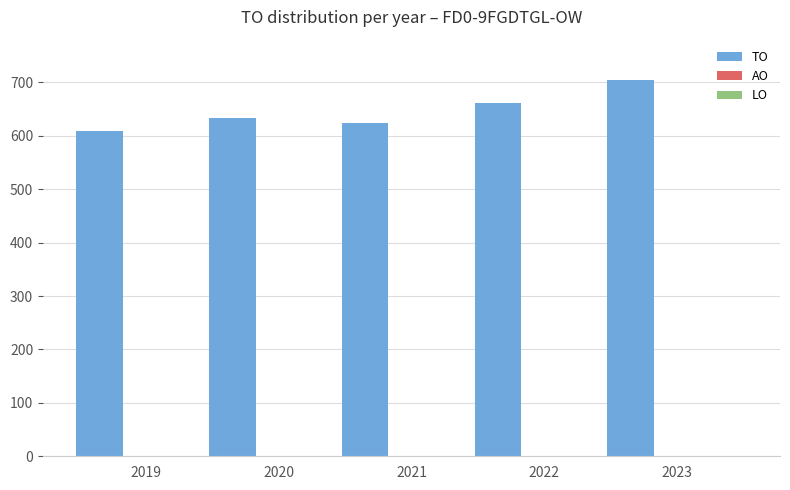

Does the chart contain any negative values?

No